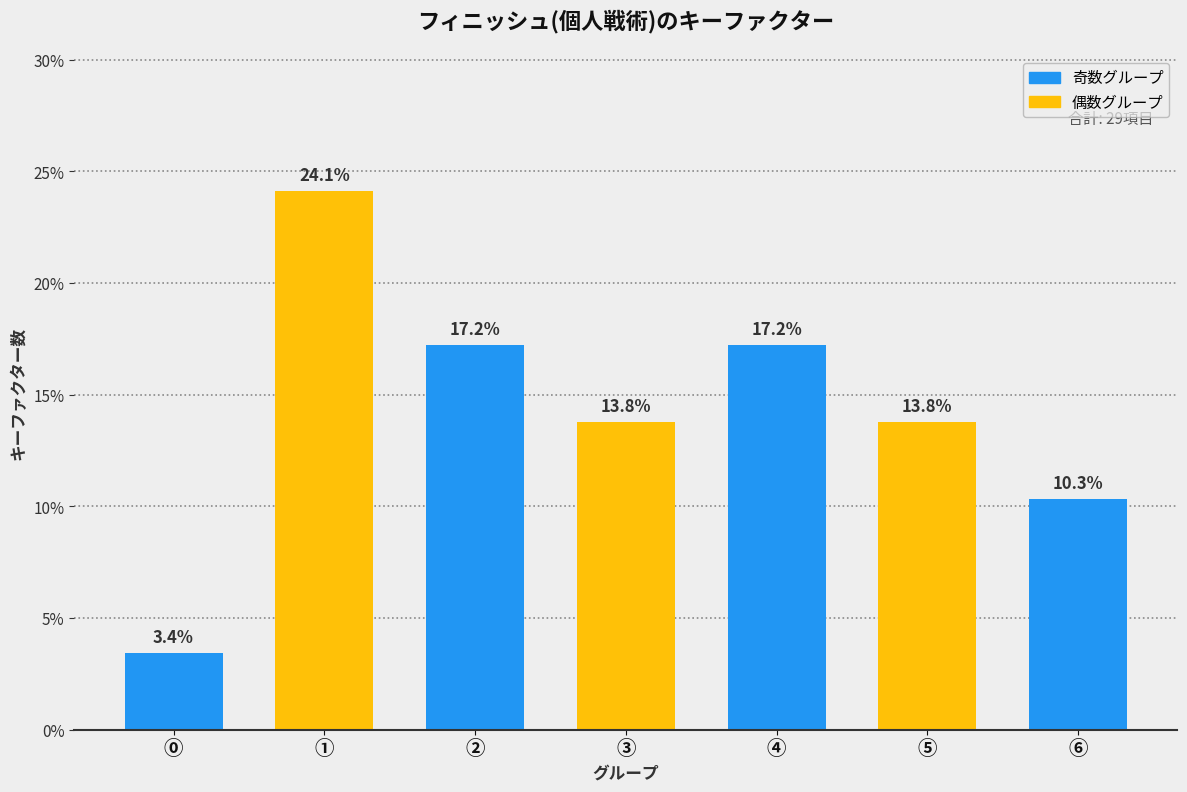

Reading left to right, extract all data points from this chart.

⓪=3.4	①=24.1	②=17.2	③=13.8	④=17.2	⑤=13.8	⑥=10.3